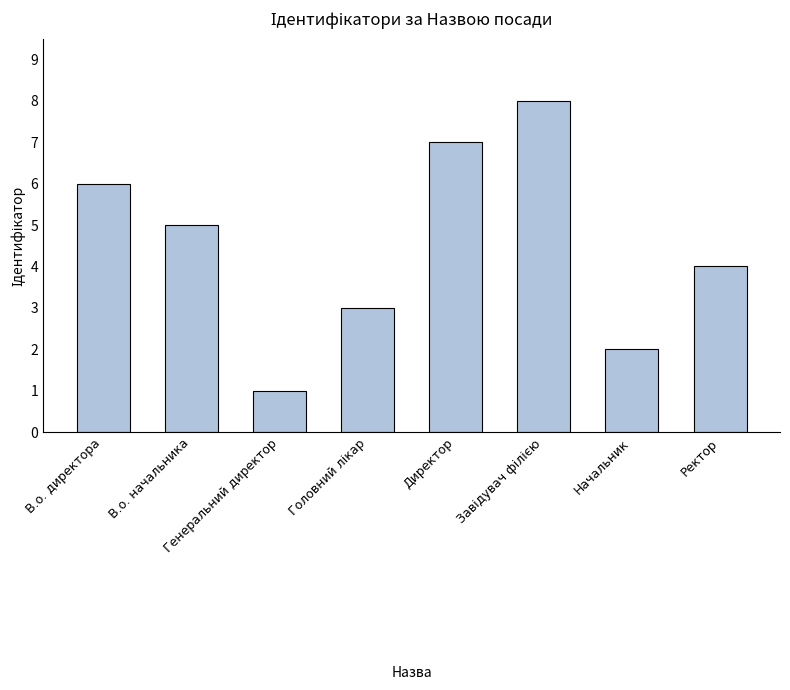

What is the label of the 2nd bar from the left?

В.о. начальника